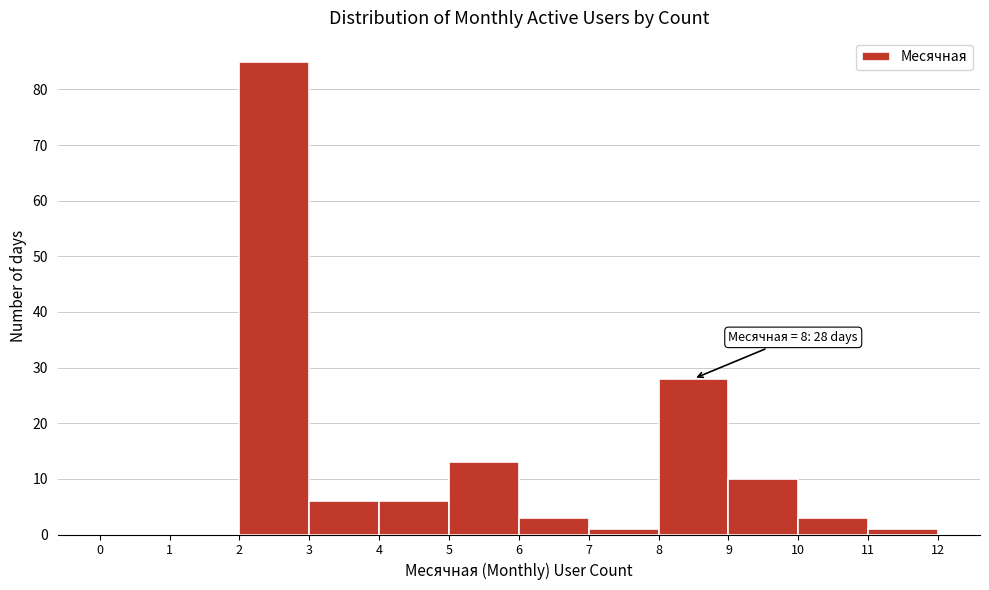

Over which range of the x-axis is the bar tallest?

2 to 3